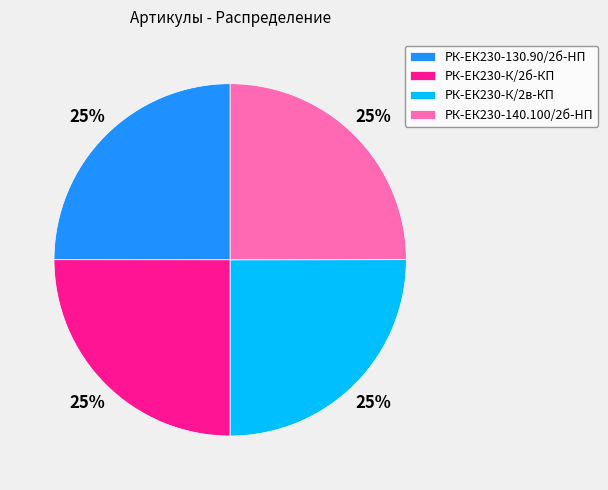

To the nearest percent, what portion does РК-ЕК230-К/2в-КП represent?

25%